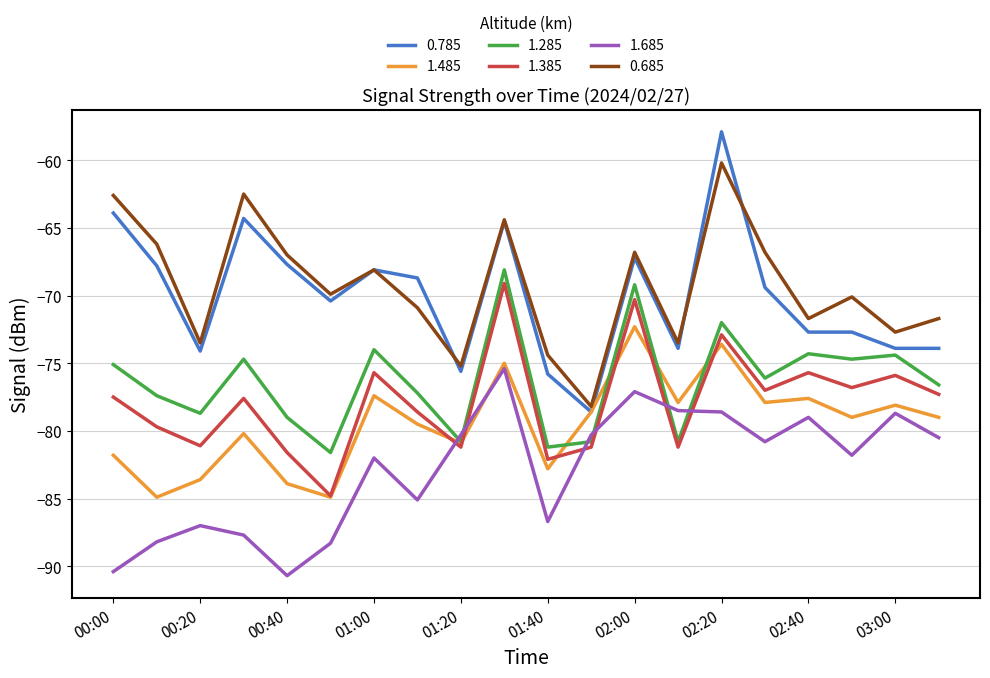

What is the lowest value of the 1.485 series?

-84.9